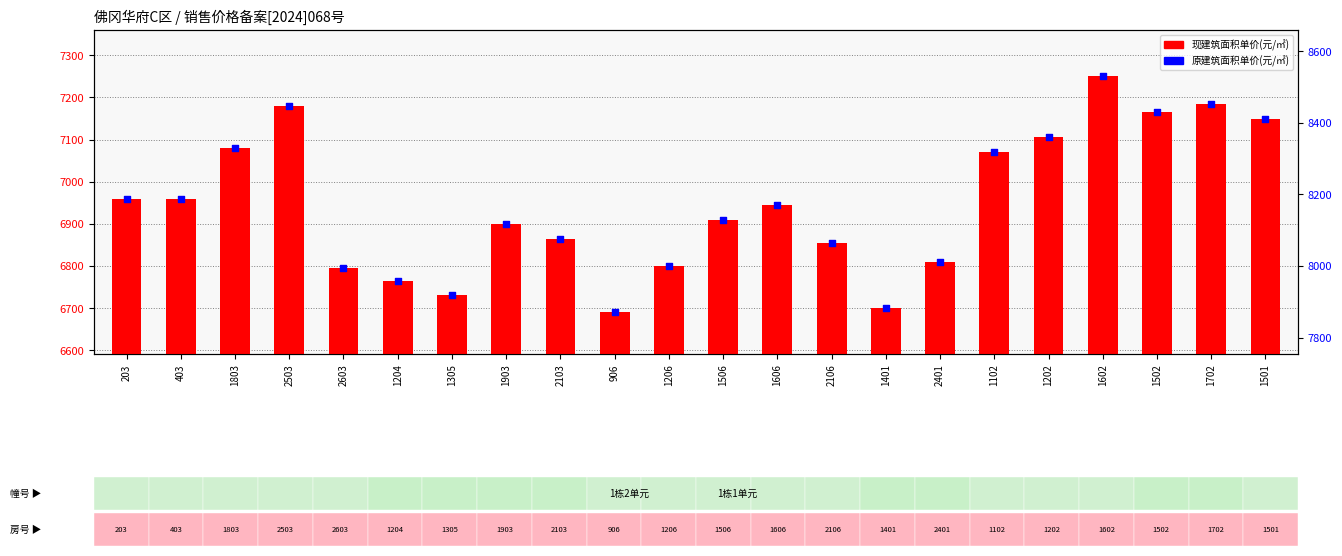

What is the total value across all series at 906?

14563.2